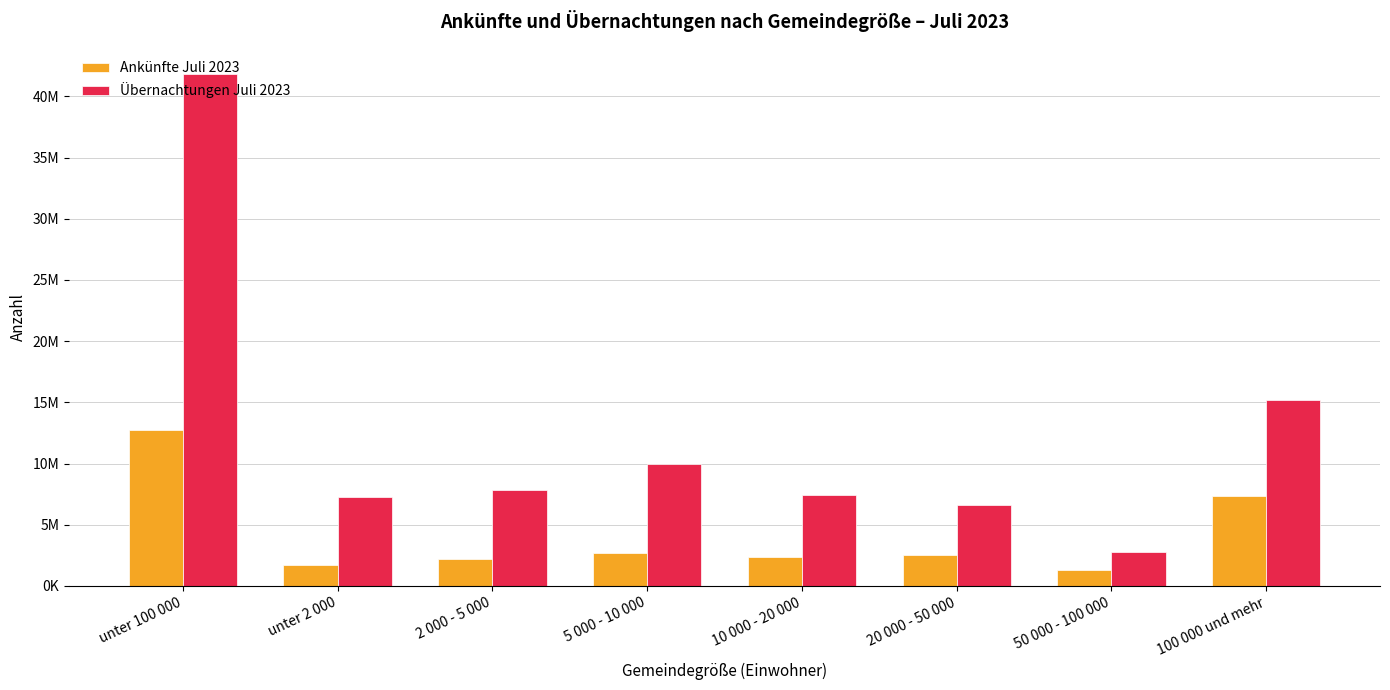

Are the bars horizontal?

No